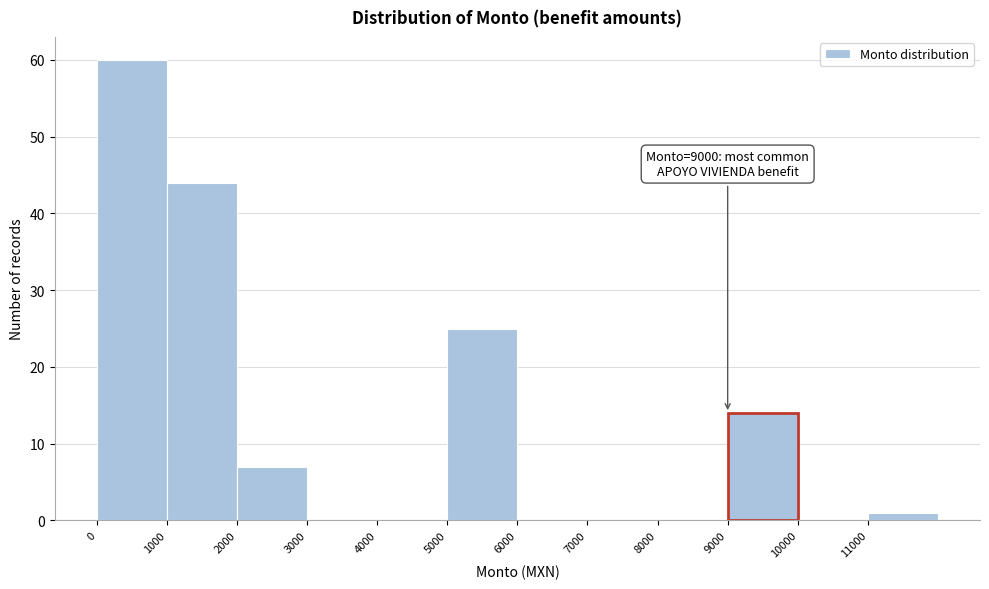

Which range on the x-axis has the tallest bar?

0 to 1000